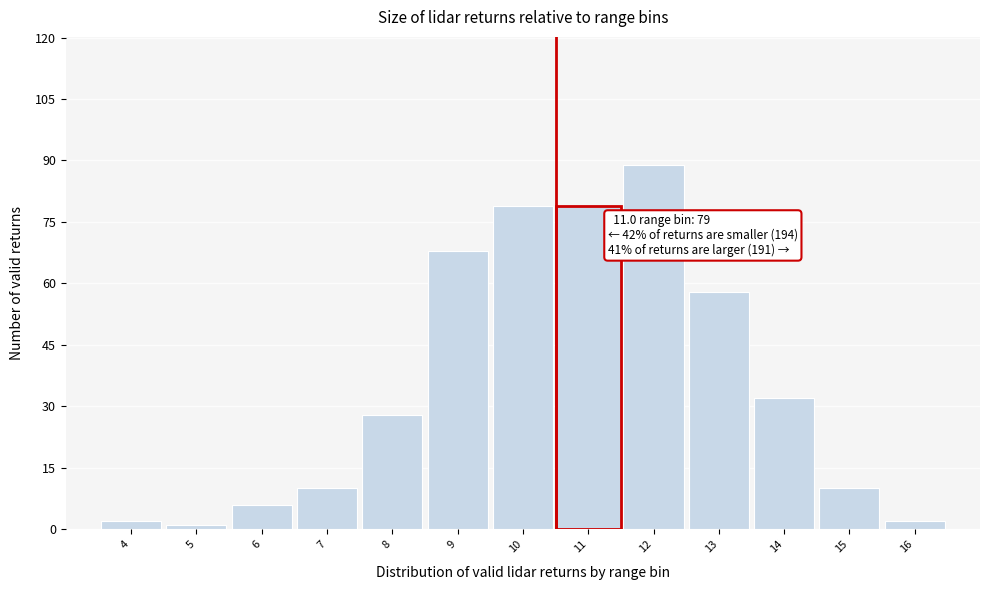

Reading left to right, extract all data points from this chart.

2	1	6	10	28	68	79	79	89	58	32	10	2